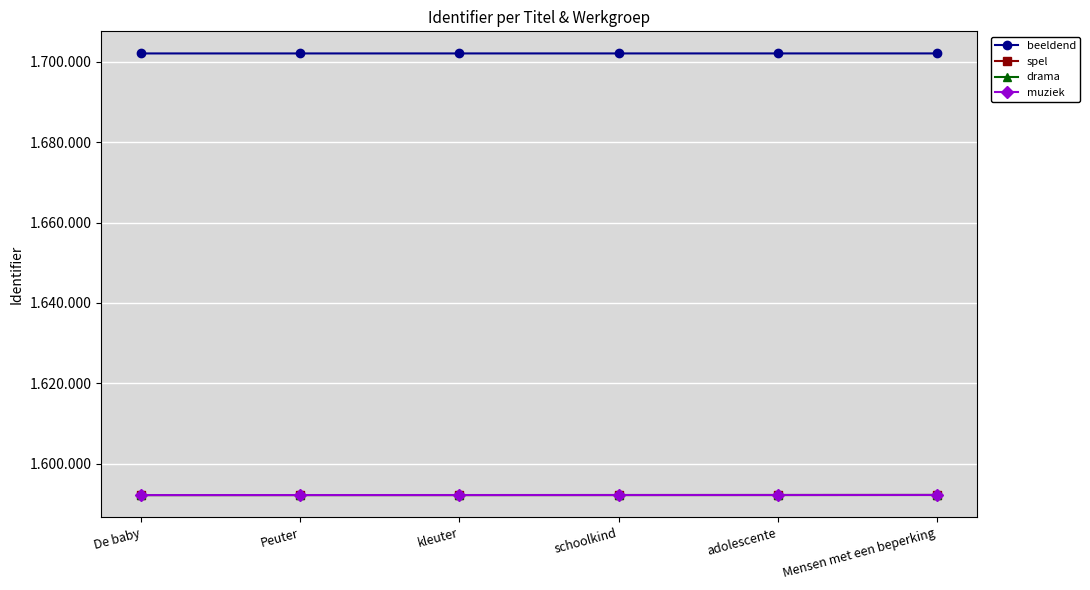

Which label corresponds to the smallest value in the chart?

De baby